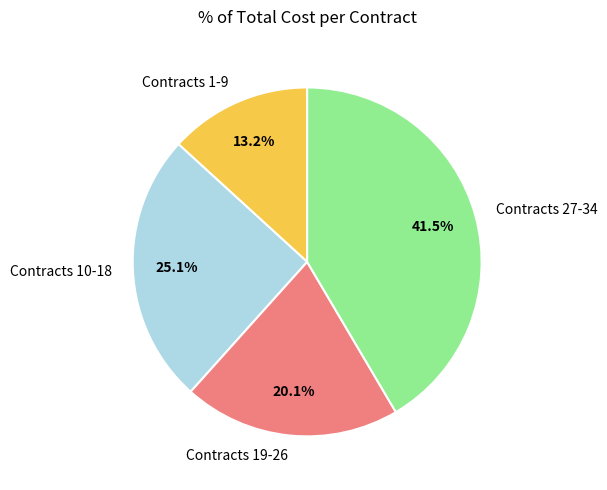

What portion of the pie excludes Contracts 27-34?

58.5%